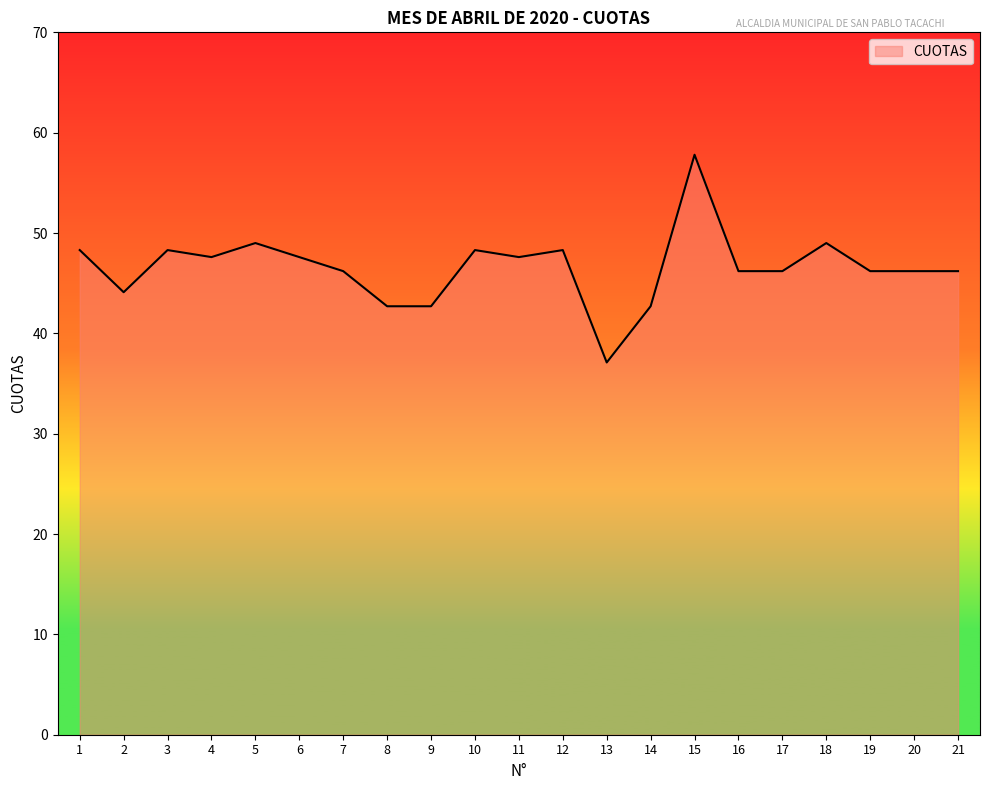

What is the difference between the maximum and minimum values?

20.7